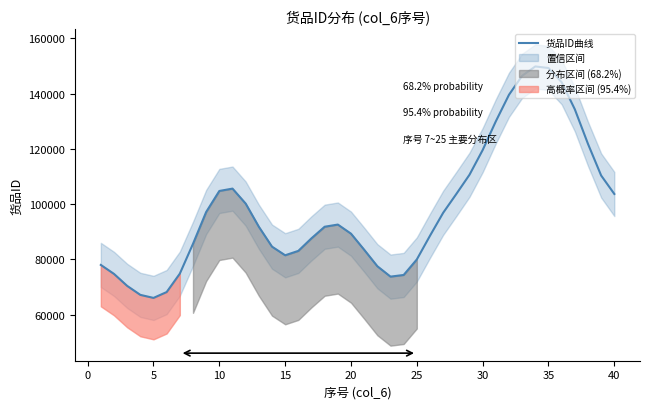

What is the minimum value shown in the chart?

66054.8